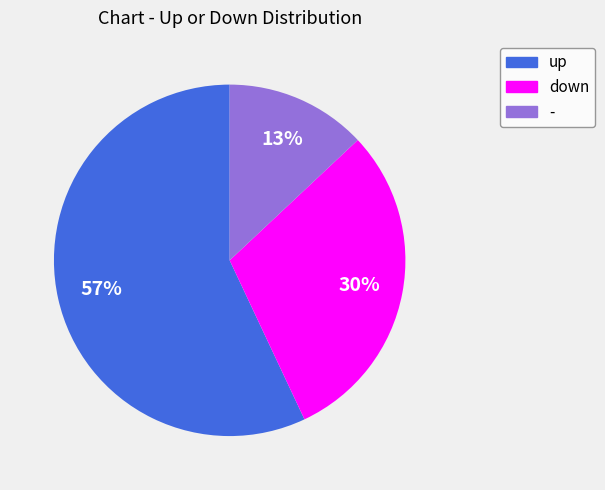

The down slice represents 37% of the pie. True or false?

False